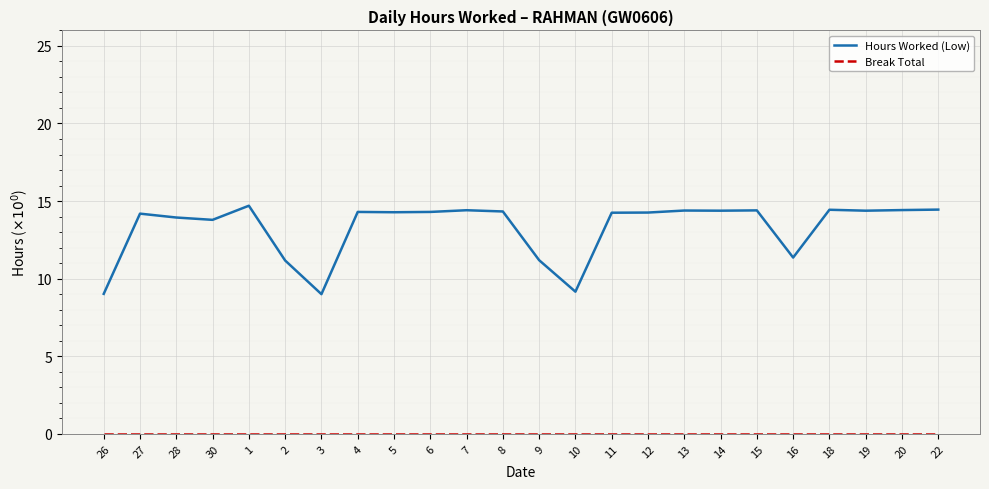

Which series has the largest range (max minus min)?

Hours Worked (Low)